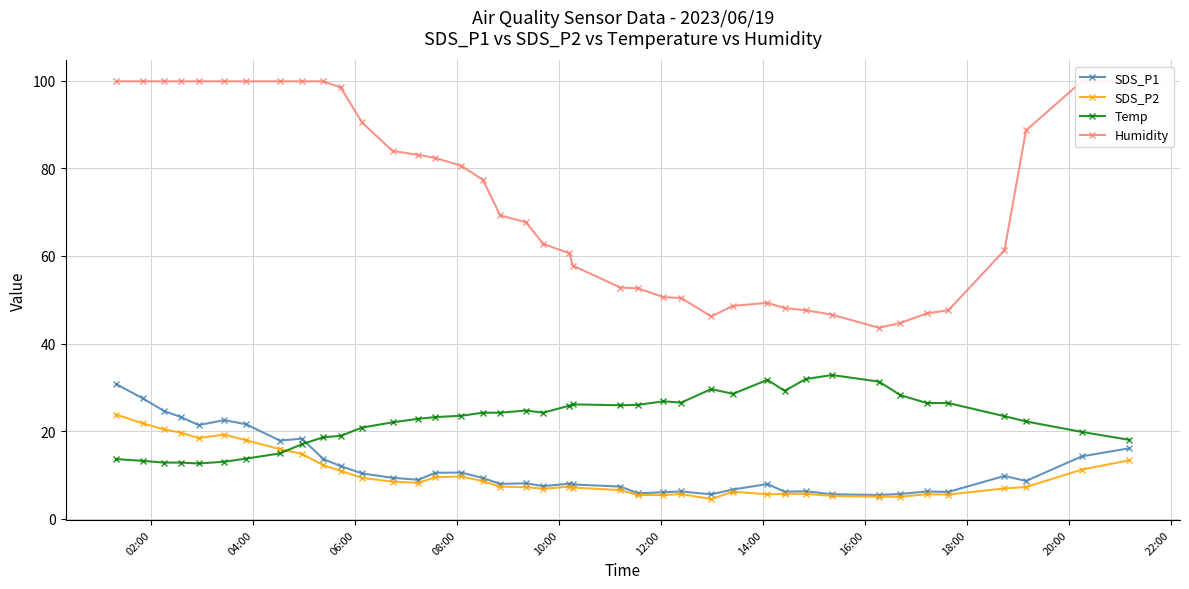

Count the number of categories in the chart.

40